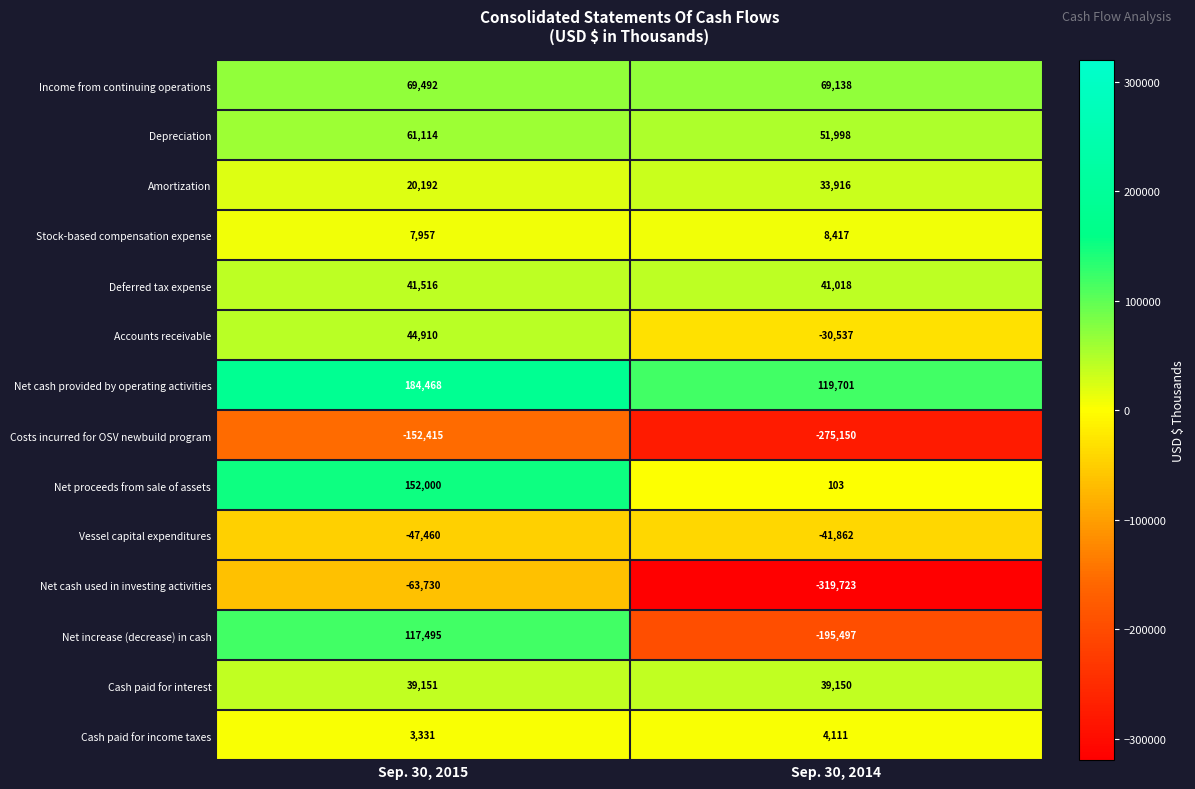

What is the smallest value displayed?

-319723